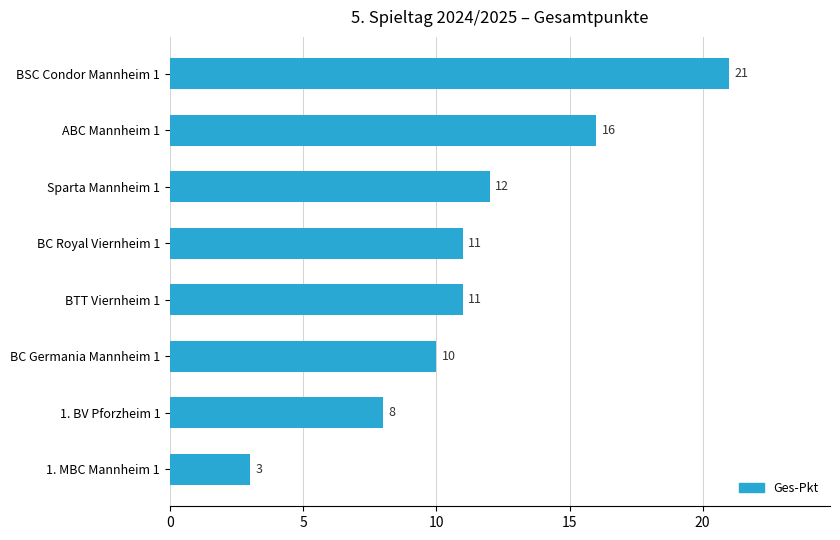

How many values are below 11?

3